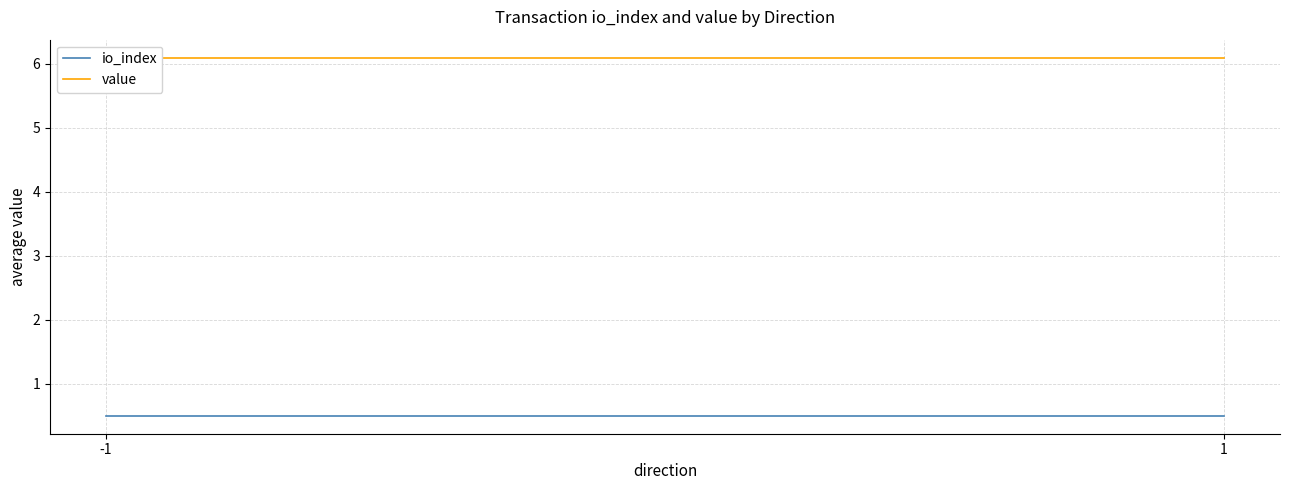

What value does the value series have at -1?

6.1